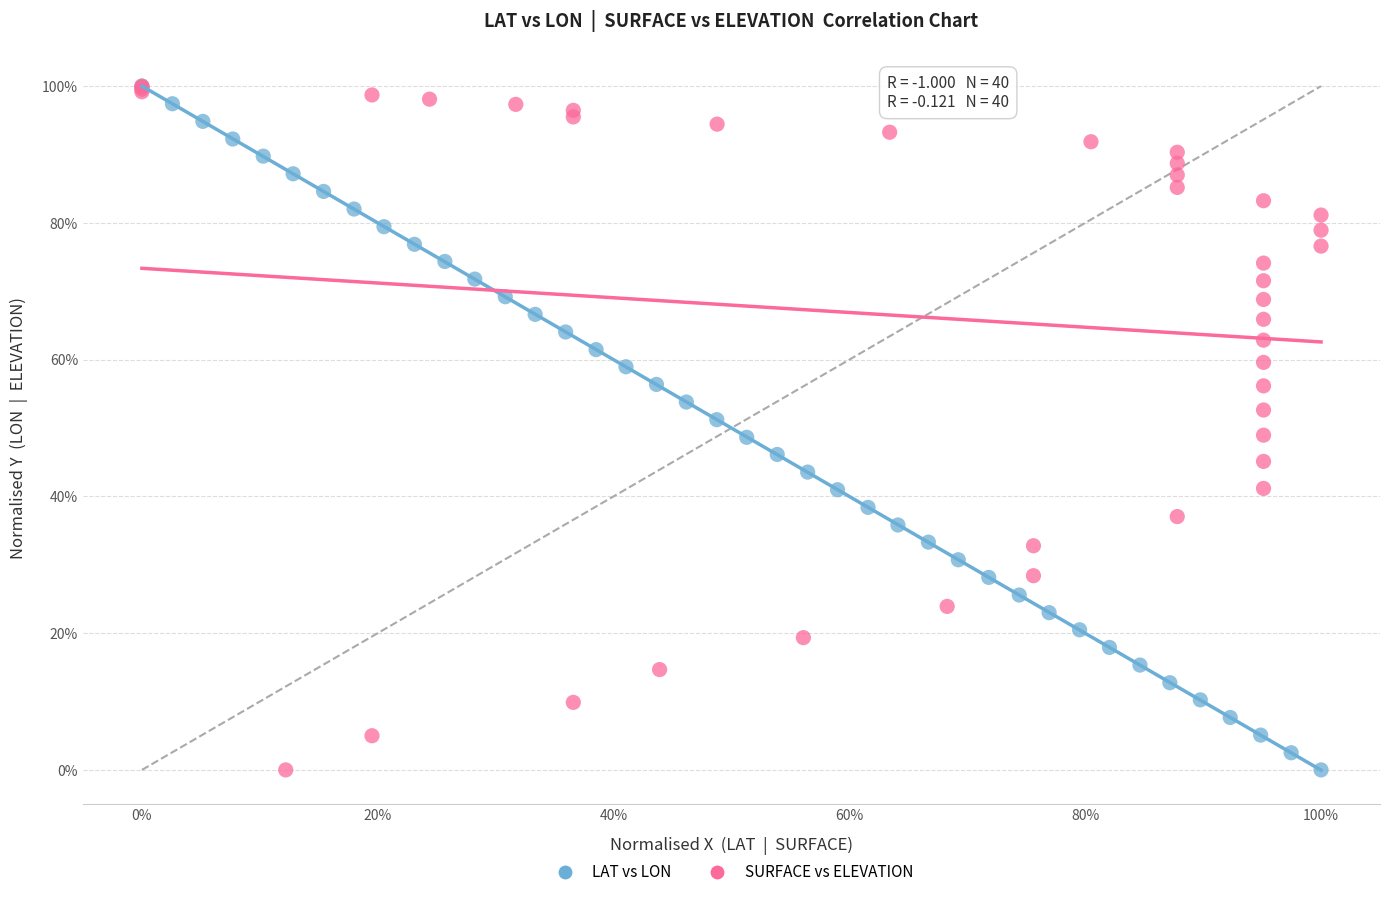

What are all the series names shown in the legend?

LAT vs LON, SURFACE vs ELEVATION